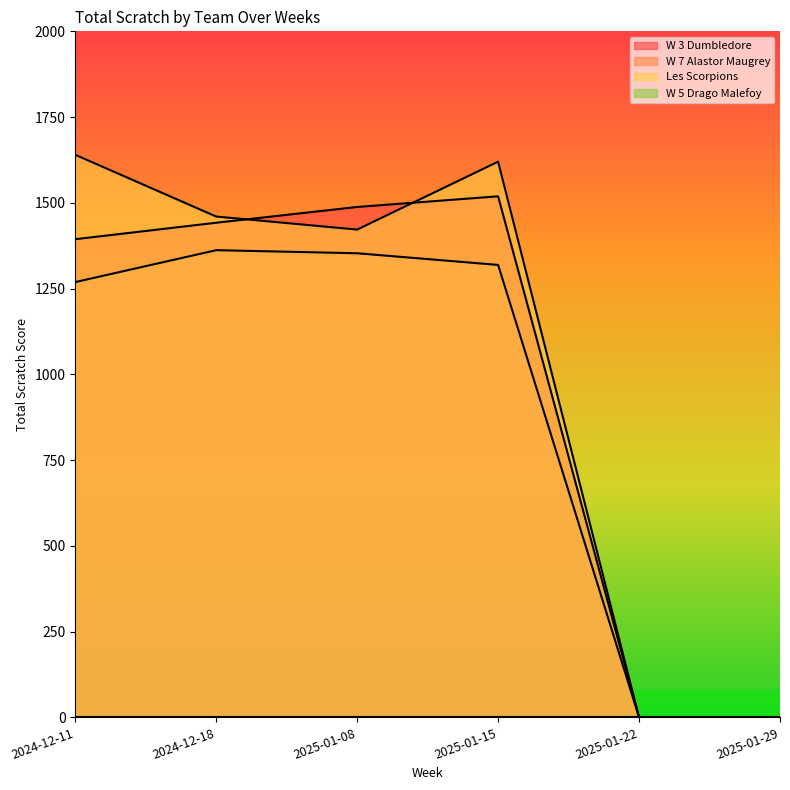

How many lines are shown in the chart?

4